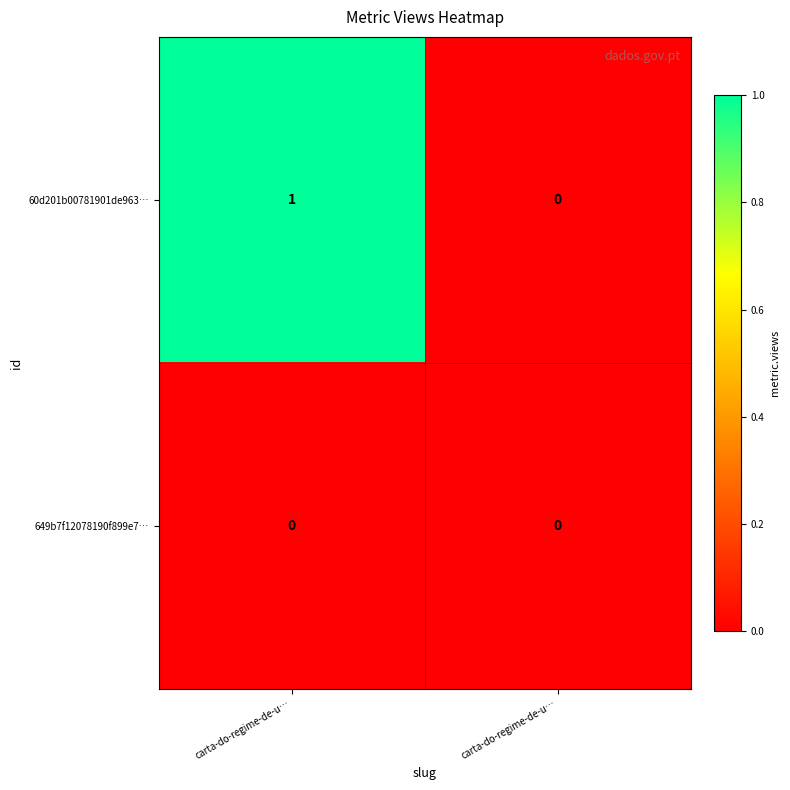

Count the number of data series in this chart.

2